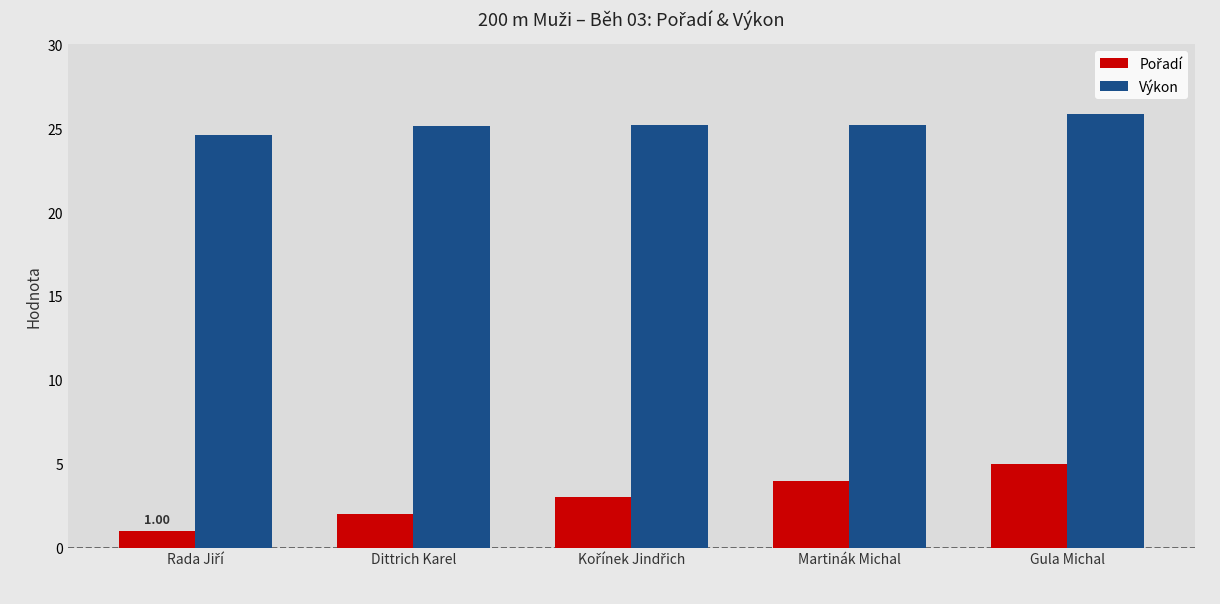

Which category has the highest value in the Výkon series?

Gula Michal